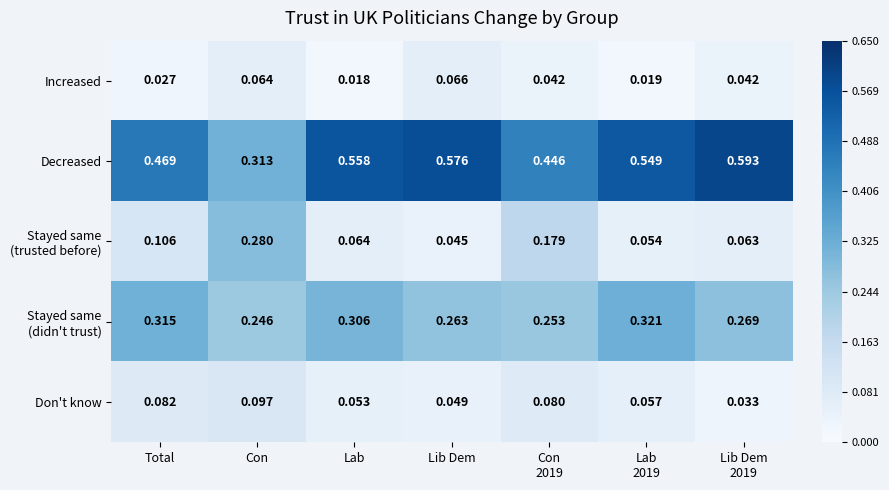

At which label is Increased closest to 0?

Lab